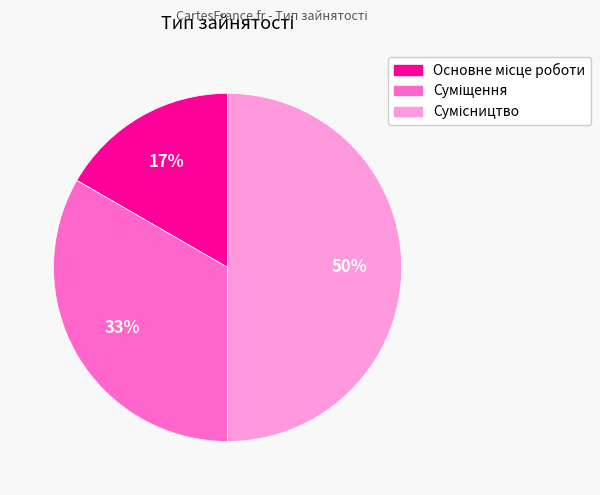

To the nearest percent, what is the average slice percentage?

33%